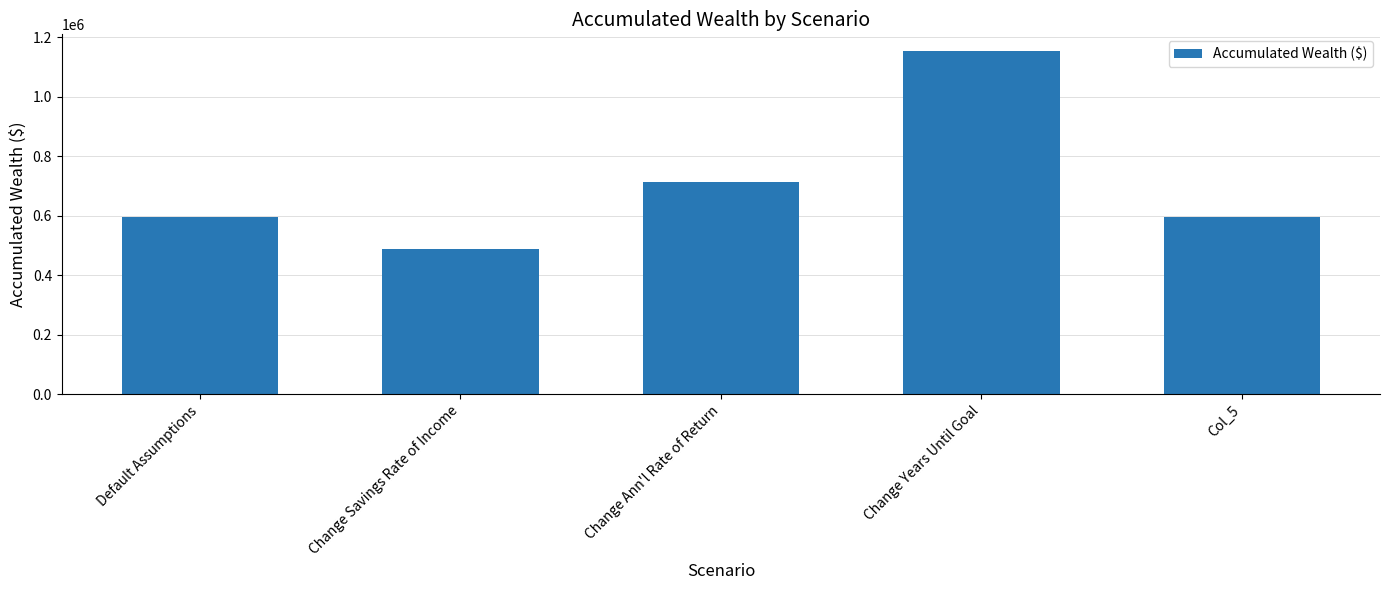

What is the value of the 5th bar from the left?

594391.8